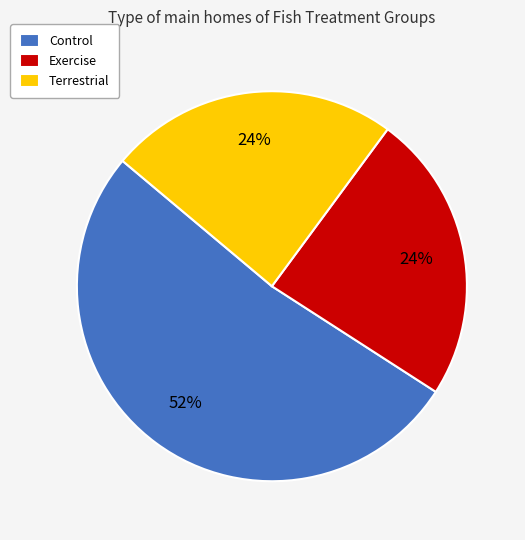

Combined, do Terrestrial and Control account for over 50%?

Yes